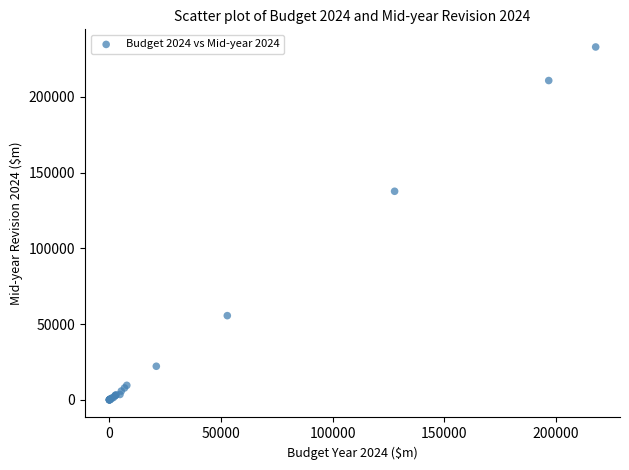

What Y value in the scatter plot is closest to 116498?

137714